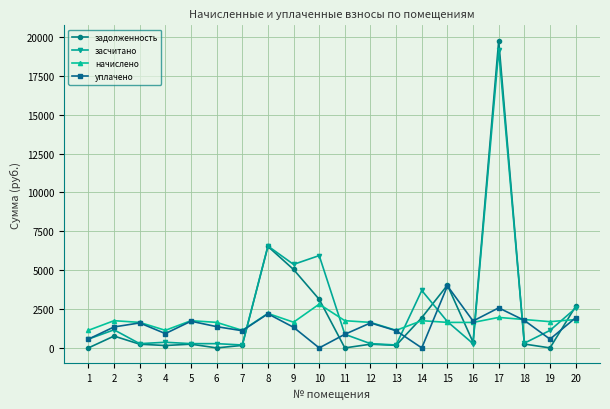

What is the greatest value displayed?

19761.8